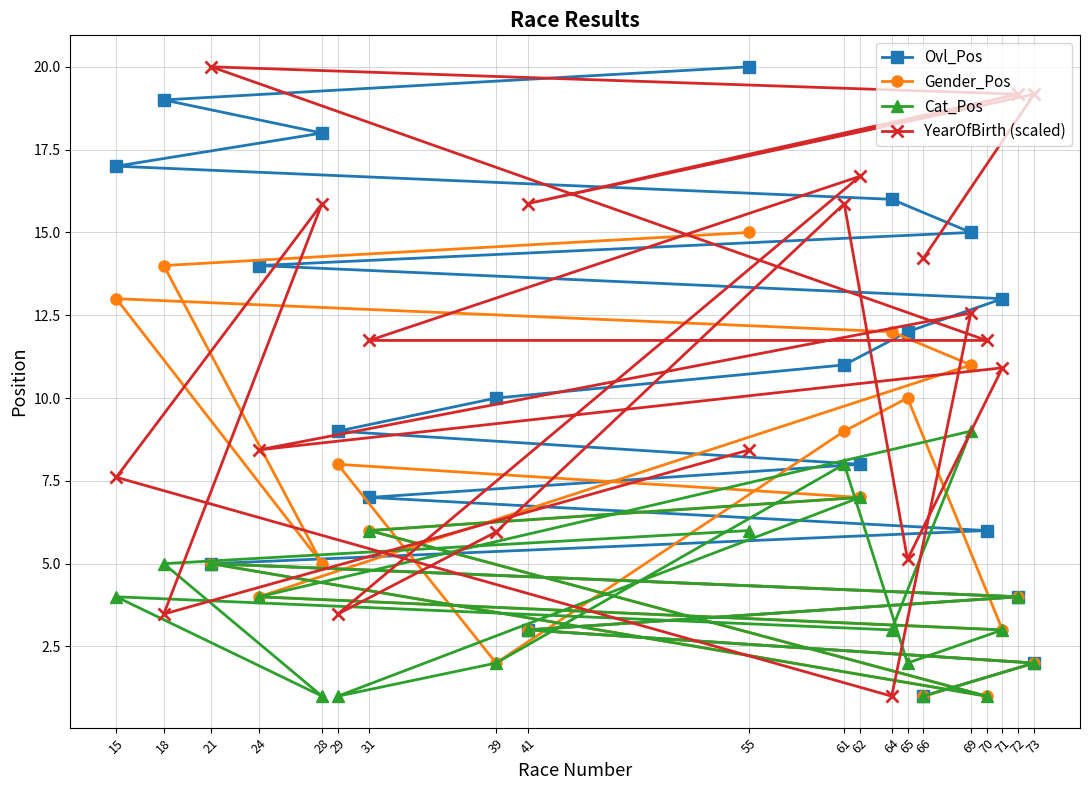

Which category has the highest value in the Cat_Pos series?

69